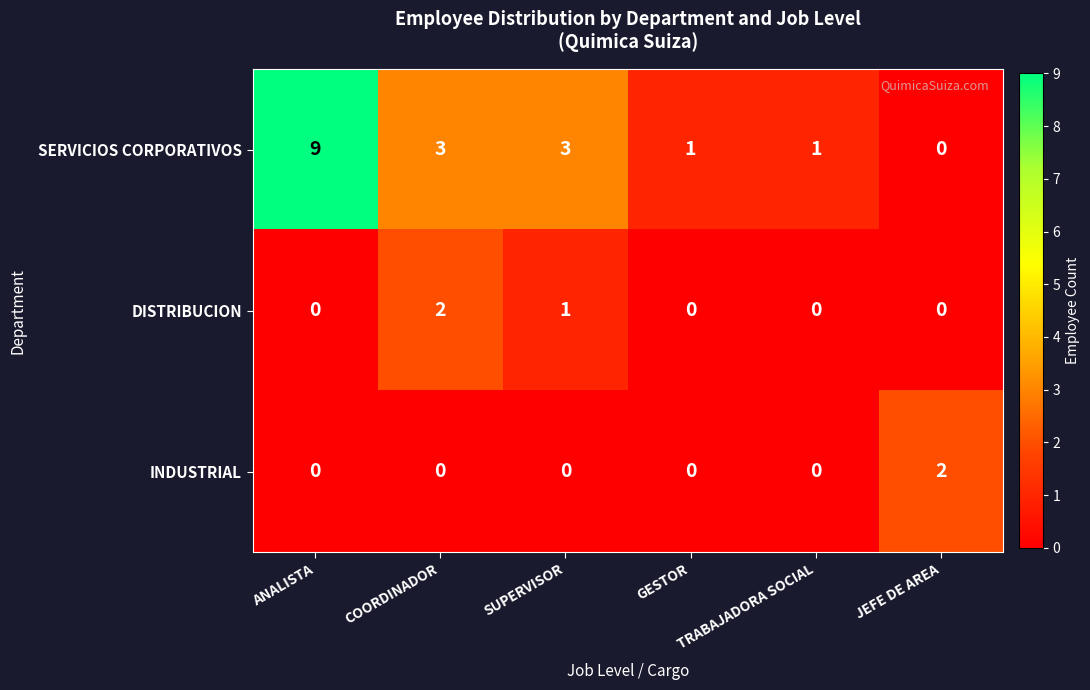

What is the sum of all DISTRIBUCION values?

3